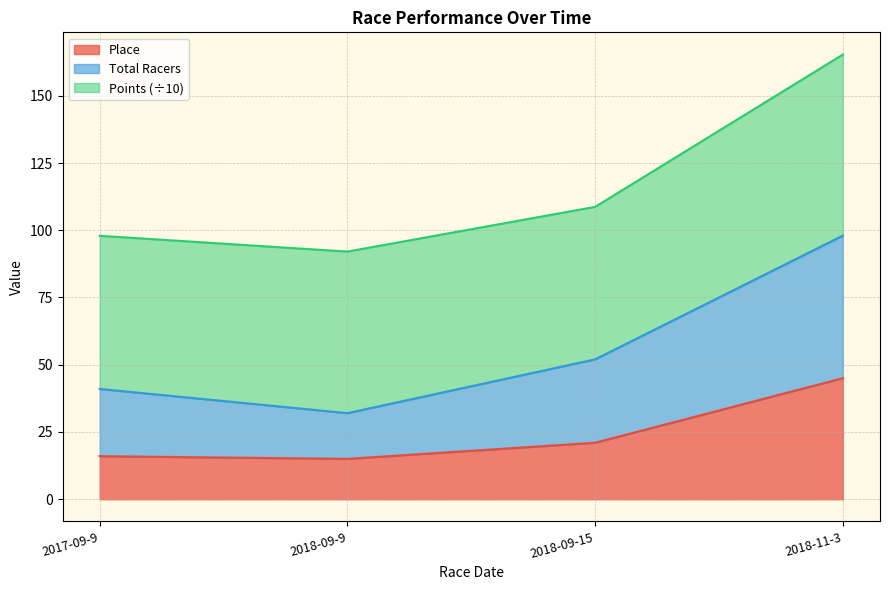

How many data points does each series have?

4